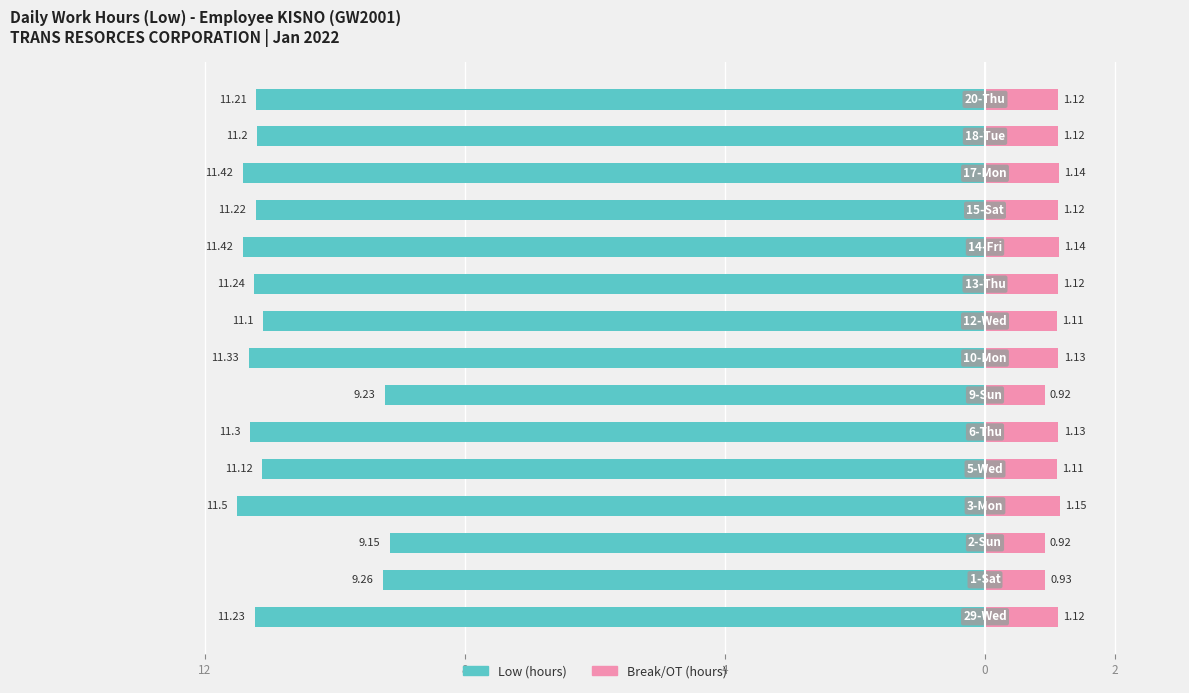

Between 12 and 4, which series saw the biggest shift?

Low (hours)